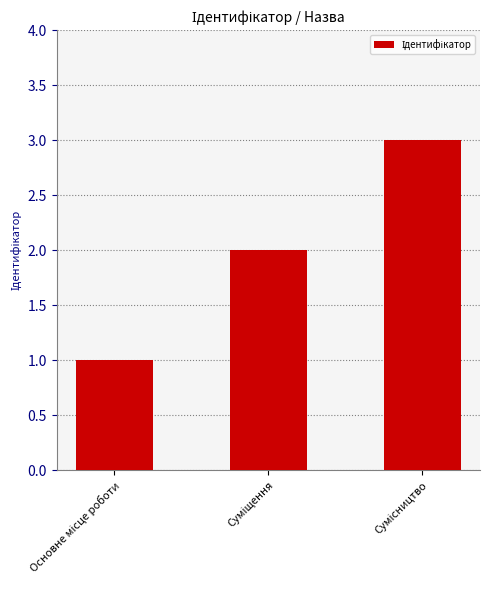

What is the sum of all values?

6